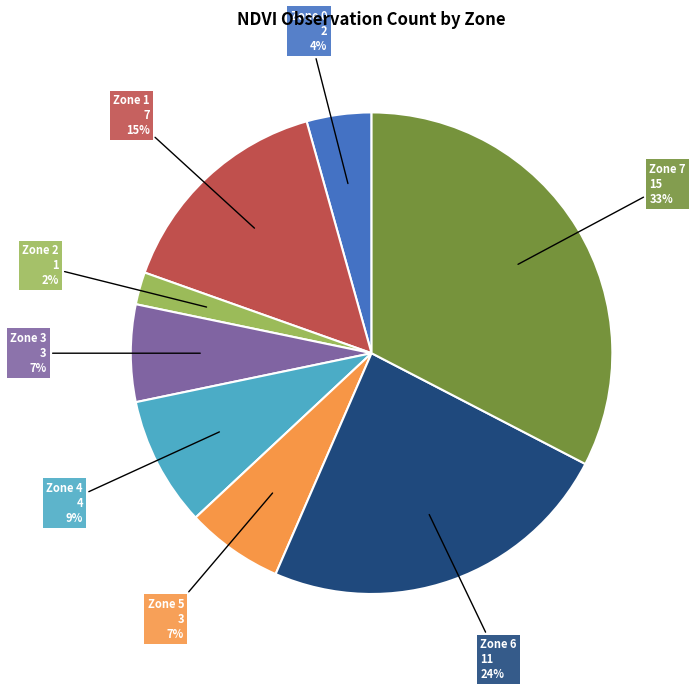

To the nearest percent, what is the average slice percentage?

12%